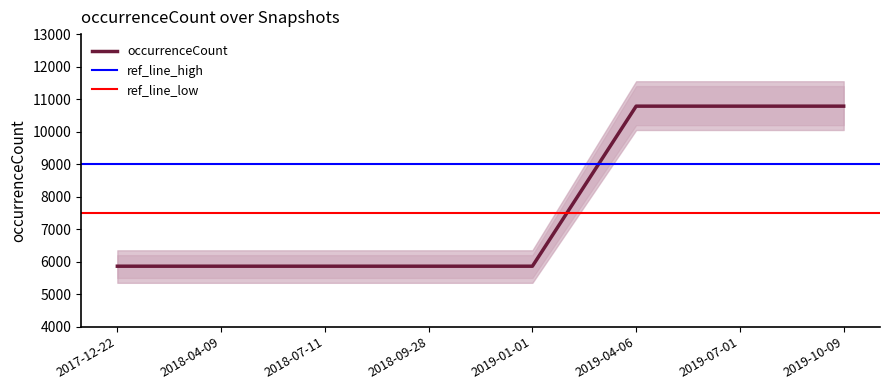

List the labels in order of value, largest first.

2019-04-06, 2019-07-01, 2019-10-09, 2017-12-22, 2018-04-09, 2018-07-11, 2018-09-28, 2019-01-01